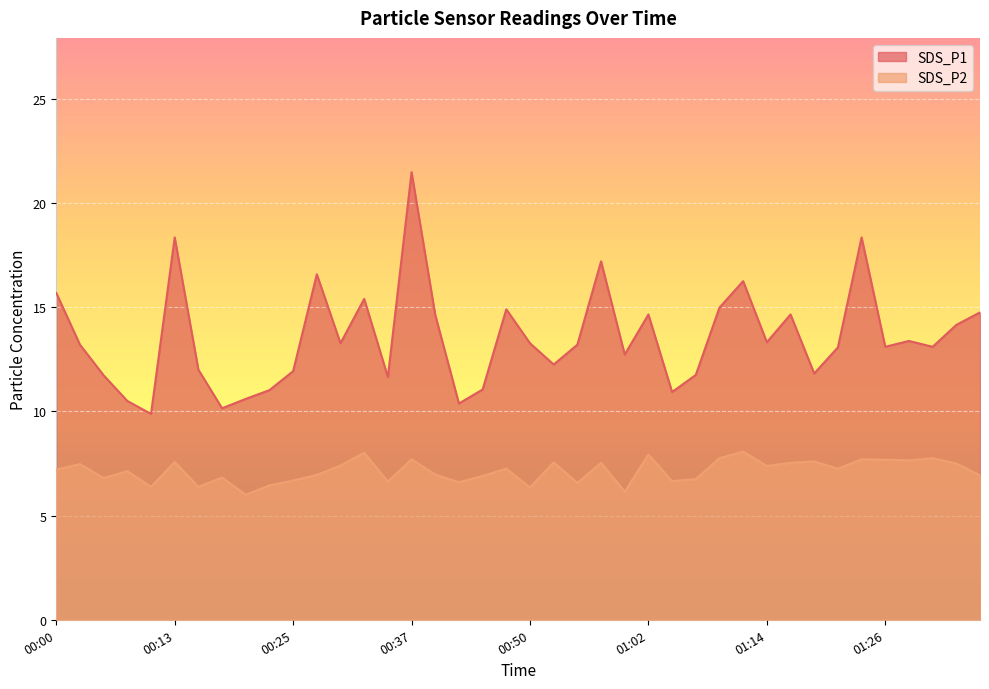

Reading left to right, transcribe all the data shown in this chart.

SDS_P1: 00:00=15.7	00:03=13.2	00:05=11.7	00:08=10.5	00:10=9.9	00:13=18.4	00:15=12.0	00:18=10.2	00:20=10.6	00:23=11.0	00:25=11.9	00:27=16.6	00:30=13.3	00:32=15.4	00:35=11.7	00:37=21.5	00:40=14.6	00:42=10.4	00:45=11.1	00:47=14.9	00:50=13.3	00:52=12.2	00:54=13.2	00:57=17.2	00:59=12.7	01:02=14.7	01:04=10.9	01:07=11.8	01:09=15.0	01:11=16.2	01:14=13.3	01:16=14.7	01:19=11.8	01:21=13.1	01:24=18.4	01:26=13.1	01:29=13.4	01:31=13.1	01:33=14.2	01:36=14.8
SDS_P2: 00:00=7.2	00:03=7.5	00:05=6.8	00:08=7.1	00:10=6.4	00:13=7.6	00:15=6.4	00:18=6.8	00:20=6.0	00:23=6.5	00:25=6.7	00:27=7.0	00:30=7.4	00:32=8.0	00:35=6.6	00:37=7.7	00:40=7.0	00:42=6.6	00:45=6.9	00:47=7.2	00:50=6.3	00:52=7.5	00:54=6.6	00:57=7.5	00:59=6.2	01:02=7.9	01:04=6.7	01:07=6.8	01:09=7.8	01:11=8.1	01:14=7.4	01:16=7.5	01:19=7.6	01:21=7.2	01:24=7.7	01:26=7.7	01:29=7.7	01:31=7.8	01:33=7.5	01:36=6.9